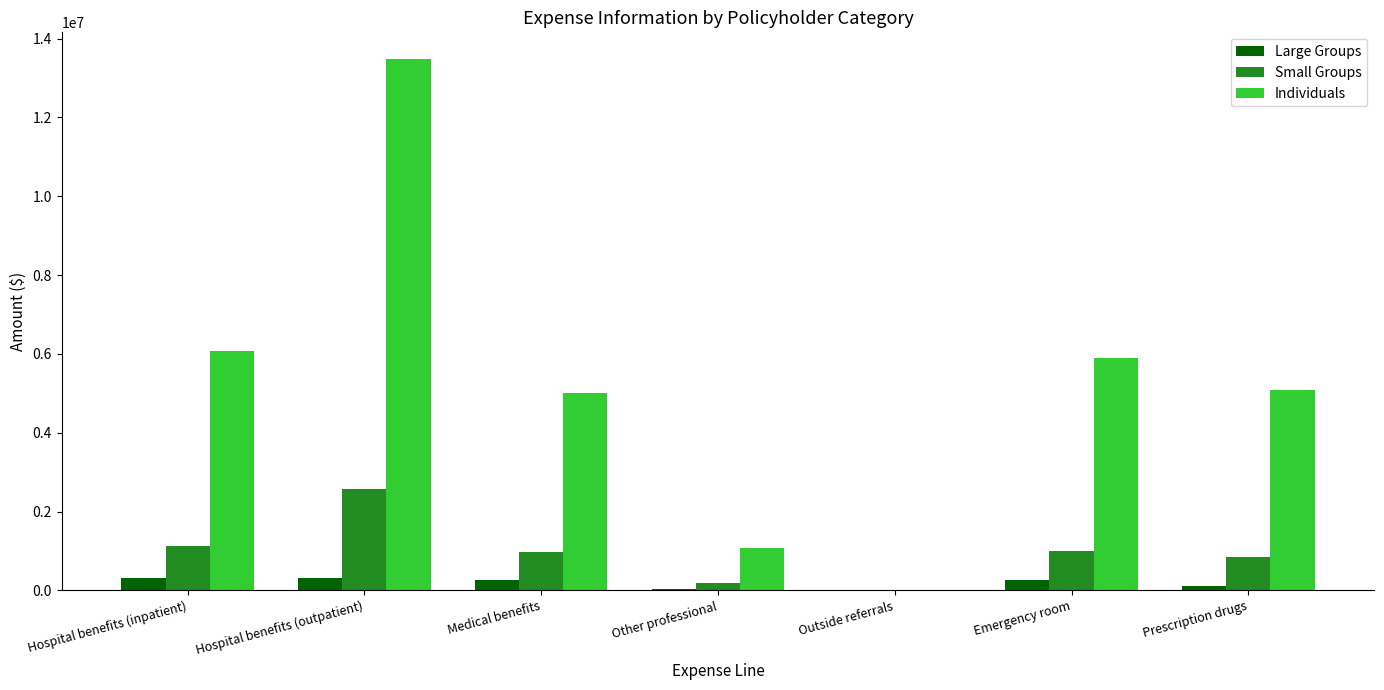

What are all the series names shown in the legend?

Large Groups, Small Groups, Individuals